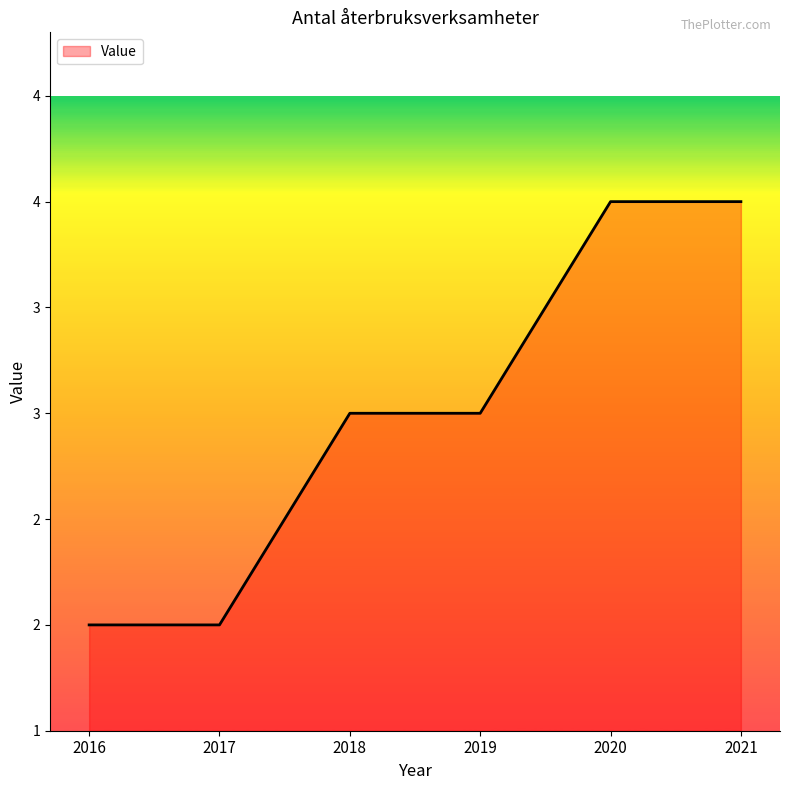

What is the value of the 4th point from the left?

3